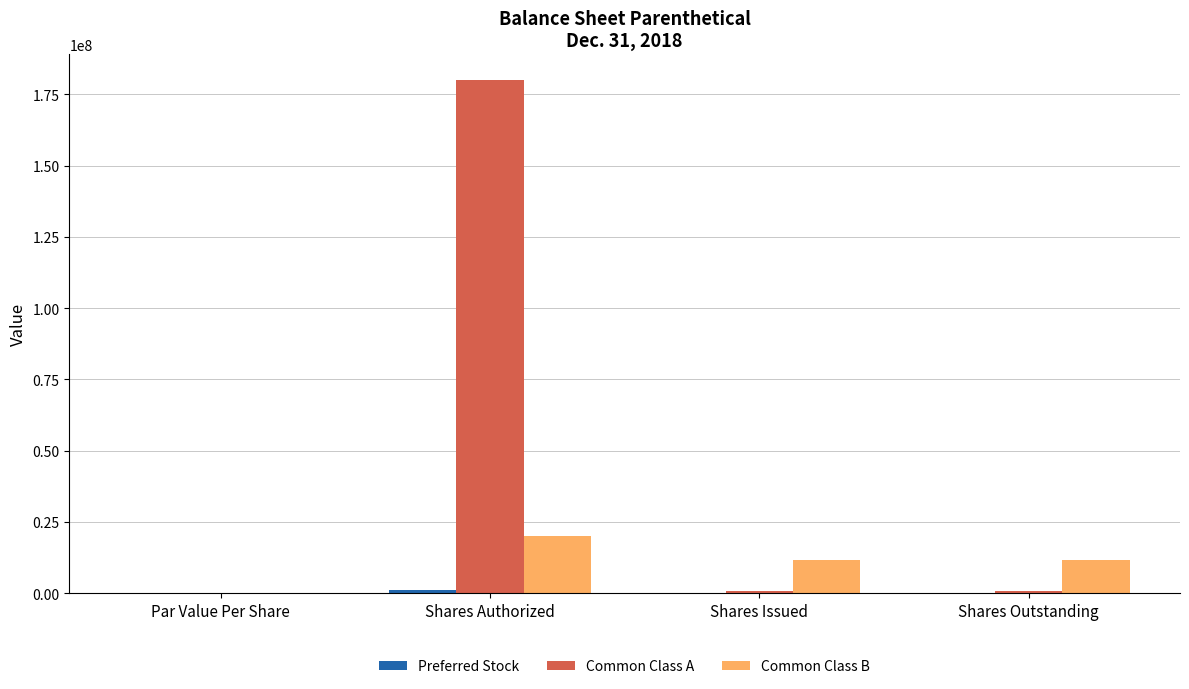

What is the spread (max minus min) of values at Shares Issued?

11712500.0